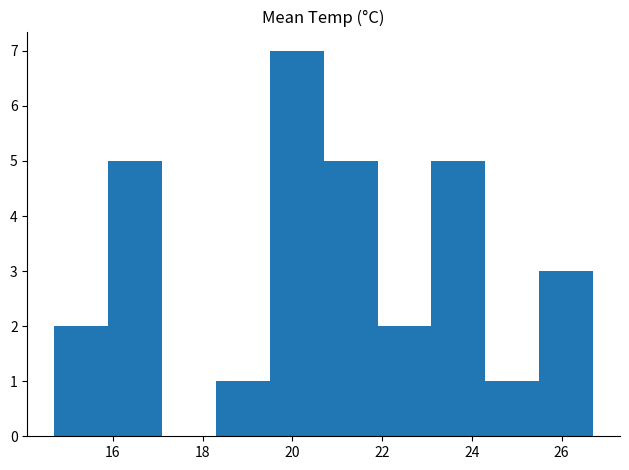

Reading left to right, transcribe this chart: for each bar, give the range it covers on the x-axis and its height. Neither the bar edges nor the heights are printed on the chart, so give them approximately, as read against the axes.

14.7 to 15.9: 2
15.9 to 17.1: 5
17.1 to 18.3: 0
18.3 to 19.5: 1
19.5 to 20.7: 7
20.7 to 21.9: 5
21.9 to 23.1: 2
23.1 to 24.3: 5
24.3 to 25.5: 1
25.5 to 26.7: 3